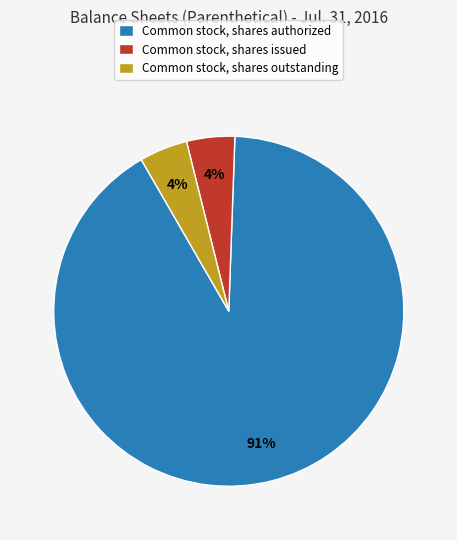

Which category has the biggest portion of the pie?

Common stock, shares authorized